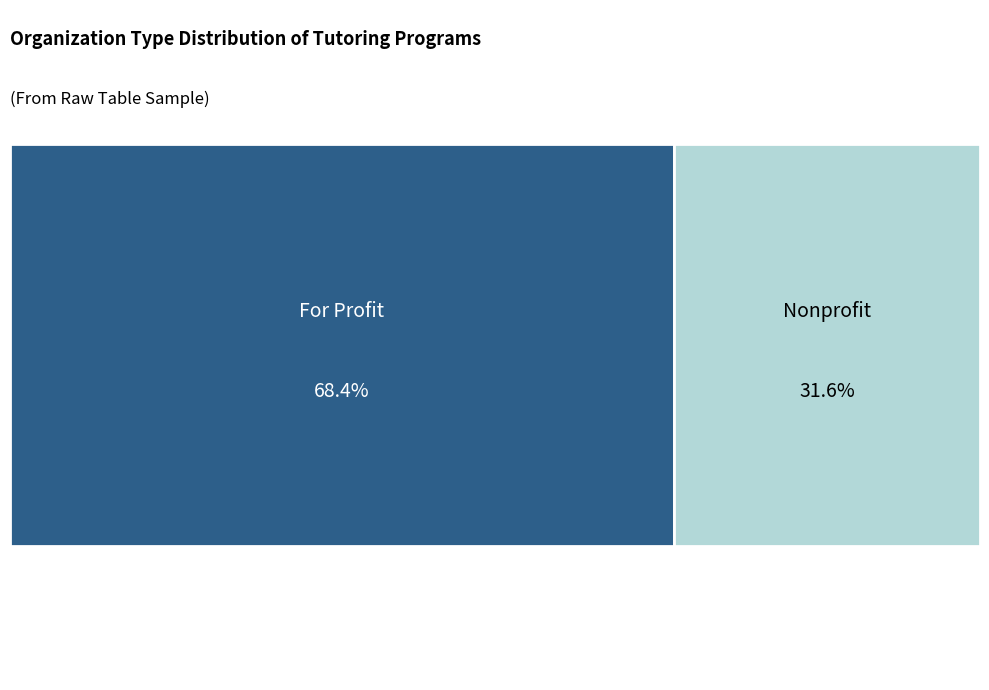

Do Nonprofit and For Profit together represent more than half of the pie?

Yes